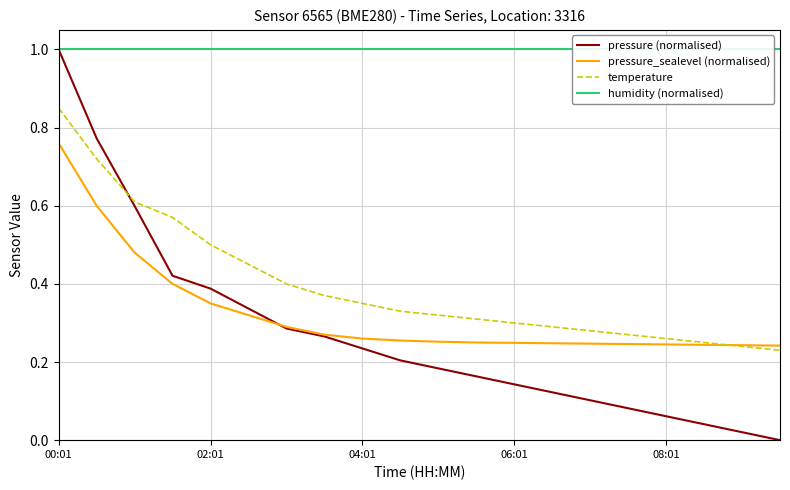

True or false: temperature has a value of 0.2 at 04:01.

False